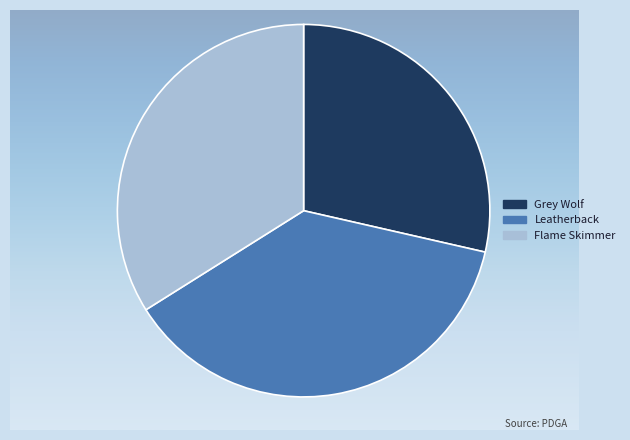

How many slices are in this pie chart?

3